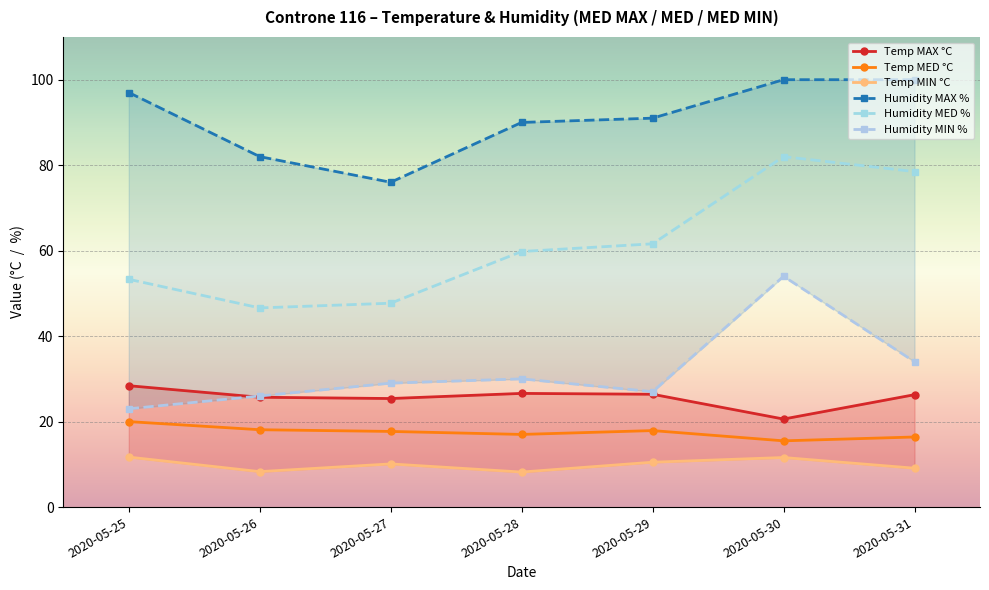

Which category has the highest value across all series?

2020-05-30